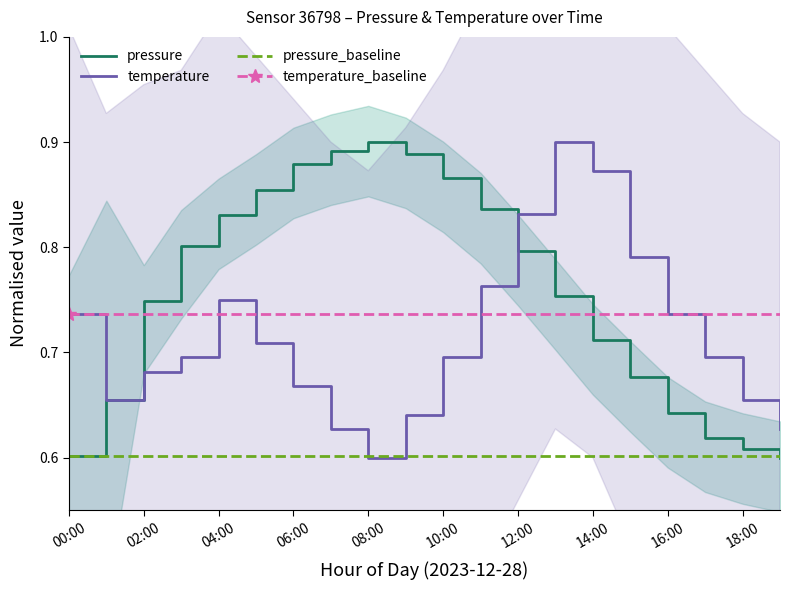

True or false: pressure_baseline has more than 0 interior local peaks.

False